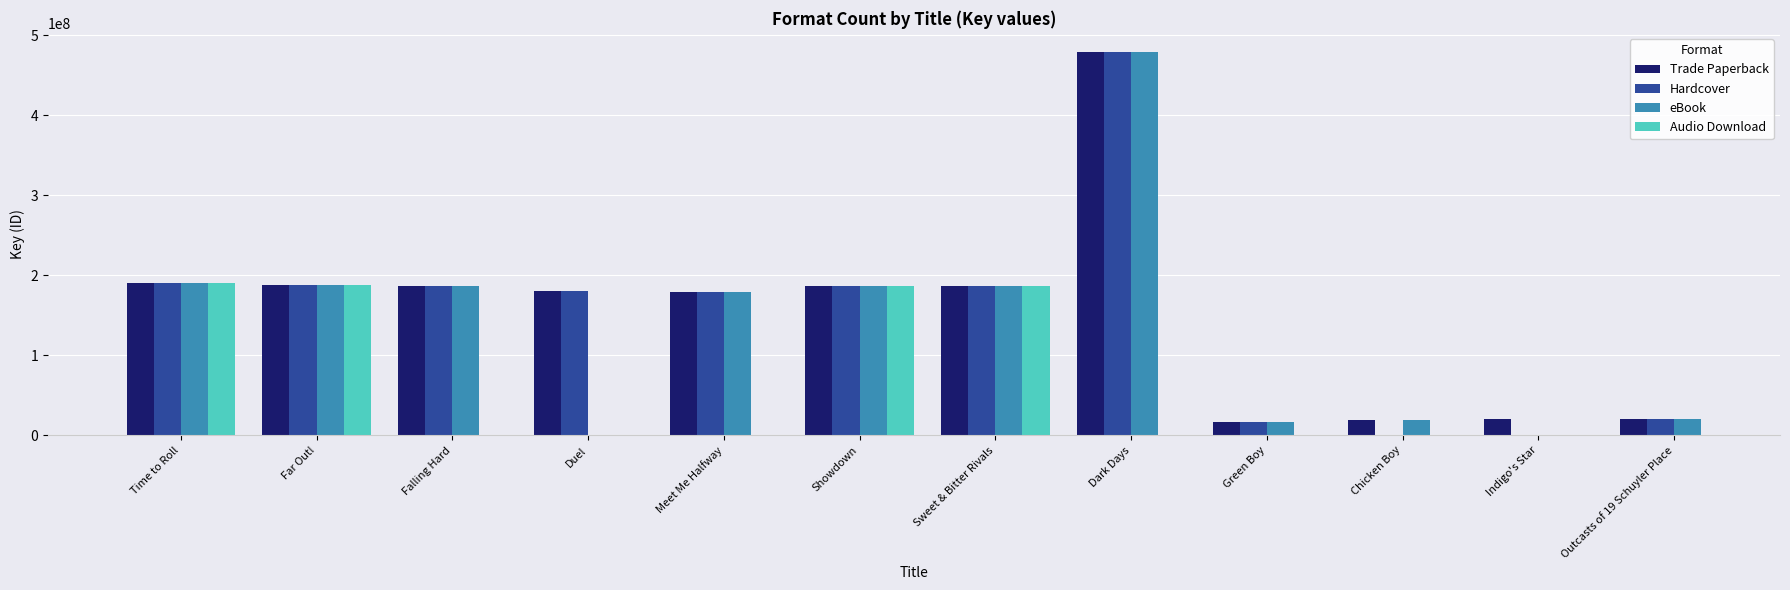

What is the difference between the second highest and second lowest values in the Trade Paperback series?

171008137